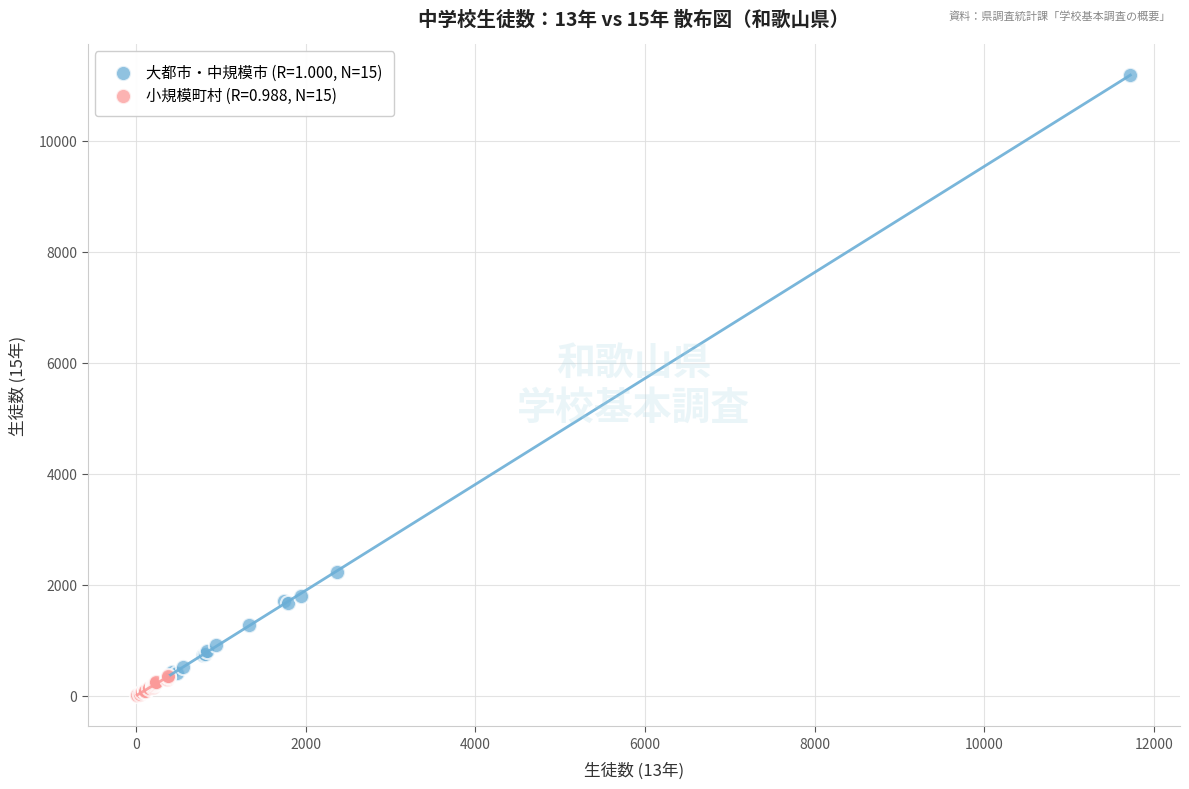

Which series has the largest Y range (max minus min)?

大都市・中規模市 (R=1.000, N=15)